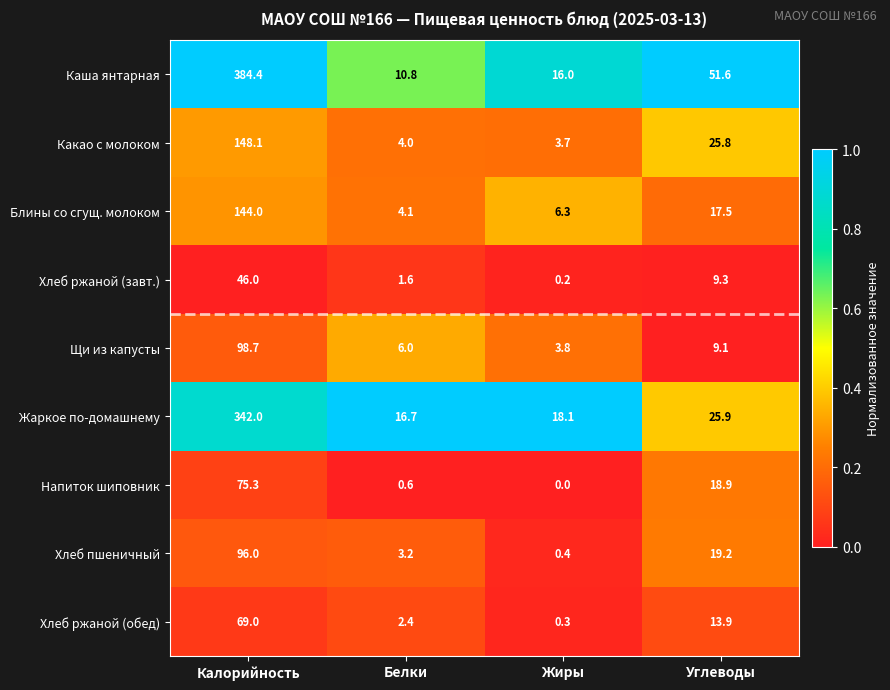

At which category is the sum across all series the highest?

Калорийность